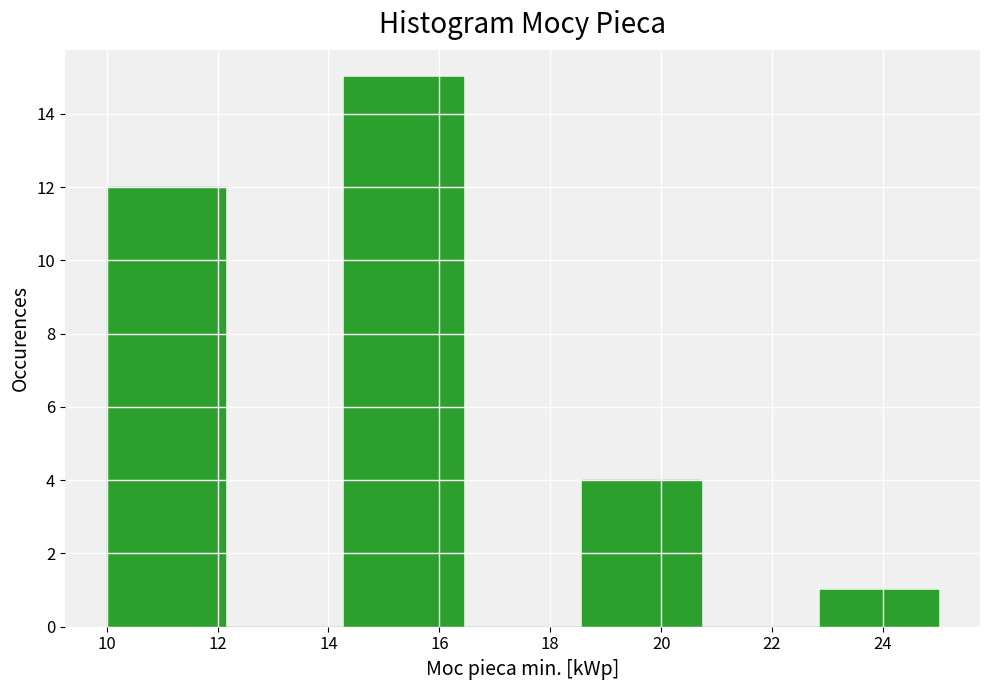

Reading left to right, transcribe this chart: for each bar, give the range it covers on the x-axis and its height. Neither the bar edges nor the heights are printed on the chart, so give them approximately, as read against the axes.

10.0 to 12.2: 12
12.2 to 14.2: 0
14.2 to 16.4: 15
16.4 to 18.6: 0
18.6 to 20.8: 4
20.8 to 22.8: 0
22.8 to 25.0: 1